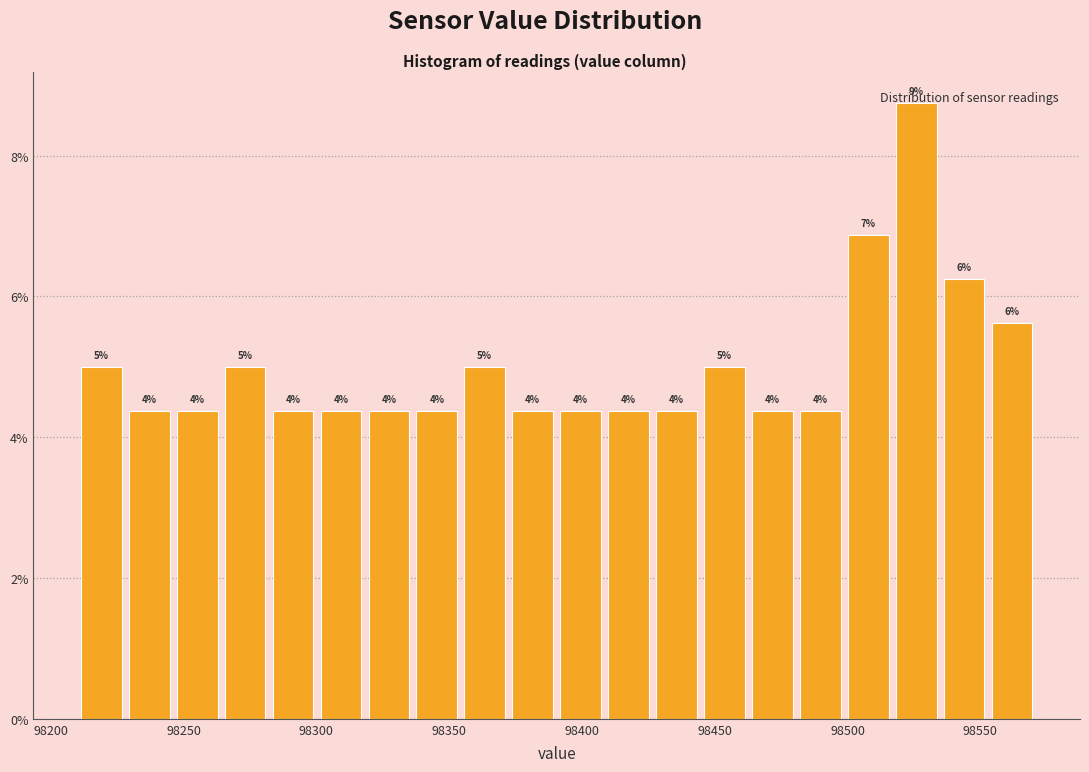

Read against the x-axis, roughly where is the centre of the tallest bar?

98525